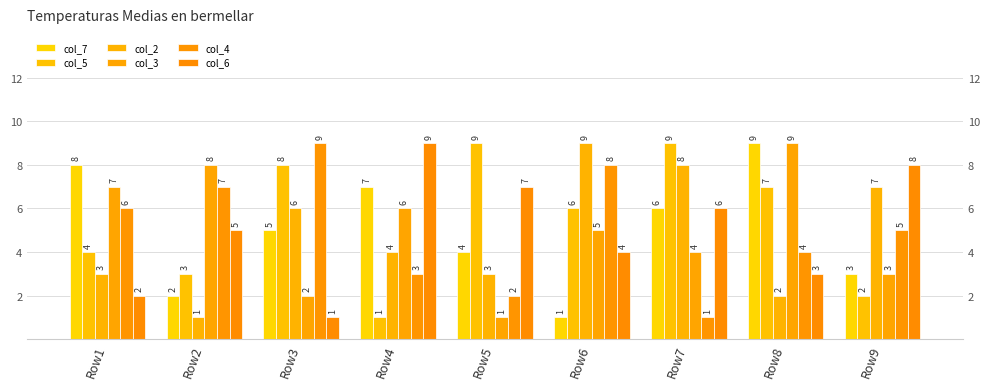

Reading left to right, extract all data points from this chart.

col_7: Row1=8	Row2=2	Row3=5	Row4=7	Row5=4	Row6=1	Row7=6	Row8=9	Row9=3
col_5: Row1=4	Row2=3	Row3=8	Row4=1	Row5=9	Row6=6	Row7=9	Row8=7	Row9=2
col_2: Row1=3	Row2=1	Row3=6	Row4=4	Row5=3	Row6=9	Row7=8	Row8=2	Row9=7
col_3: Row1=7	Row2=8	Row3=2	Row4=6	Row5=1	Row6=5	Row7=4	Row8=9	Row9=3
col_4: Row1=6	Row2=7	Row3=9	Row4=3	Row5=2	Row6=8	Row7=1	Row8=4	Row9=5
col_6: Row1=2	Row2=5	Row3=1	Row4=9	Row5=7	Row6=4	Row7=6	Row8=3	Row9=8